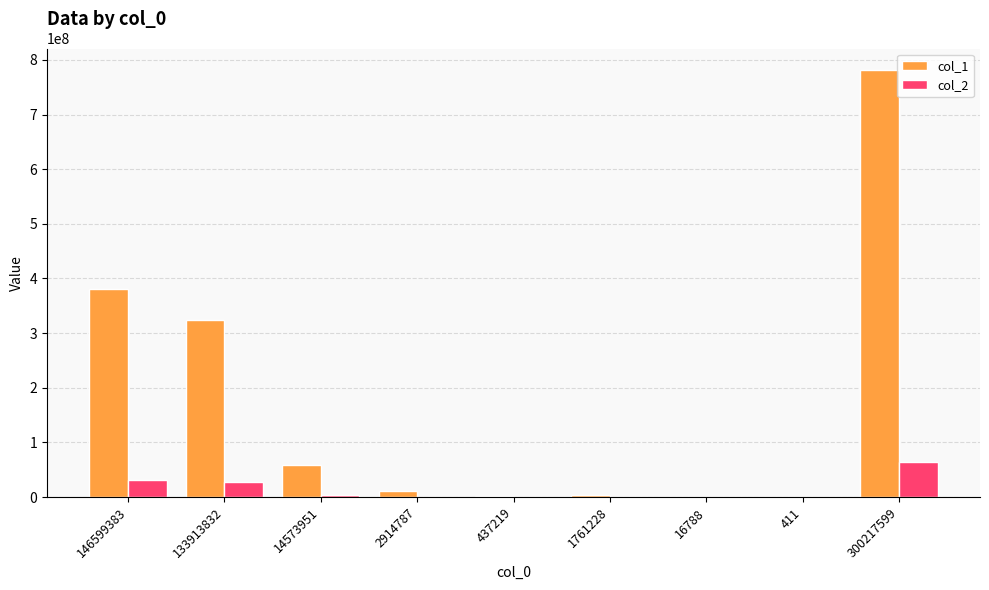

What is the maximum value shown in the chart?

781783317